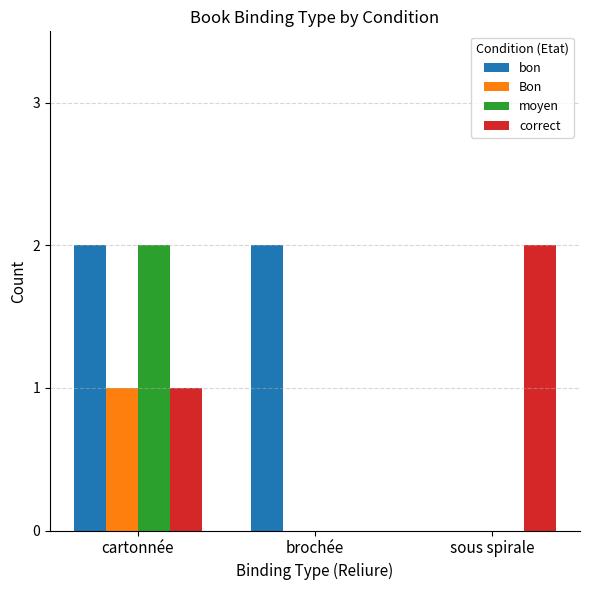

Reading right to left, extract all data points from this chart.

bon: sous spirale=0	brochée=2	cartonnée=2
Bon: sous spirale=0	brochée=0	cartonnée=1
moyen: sous spirale=0	brochée=0	cartonnée=2
correct: sous spirale=2	brochée=0	cartonnée=1